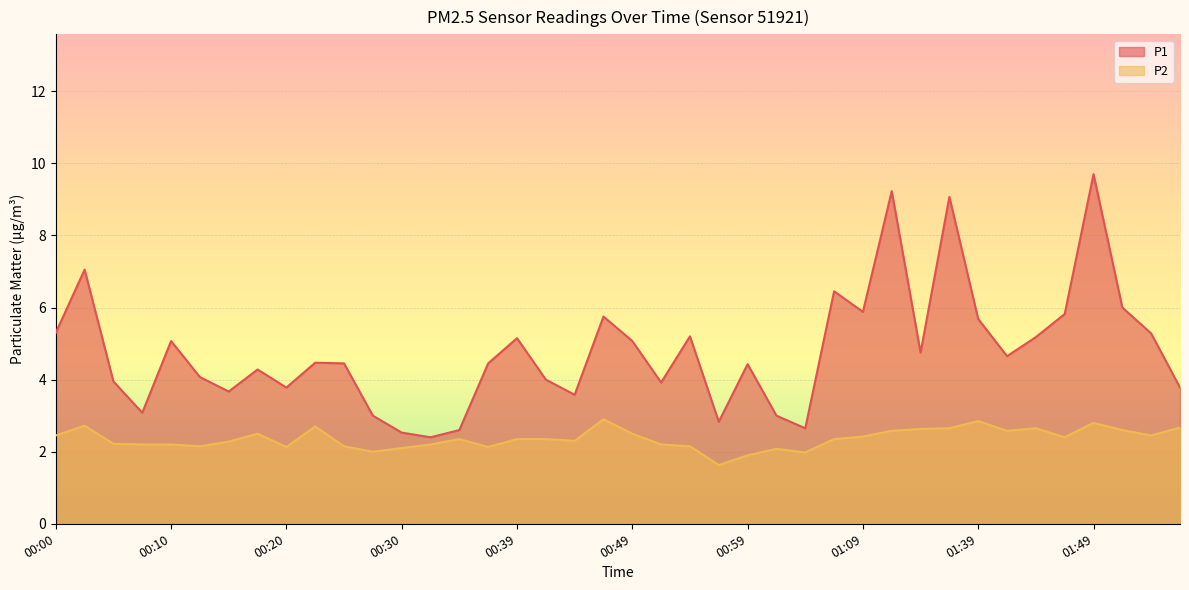

What are all the series names shown in the legend?

P1, P2